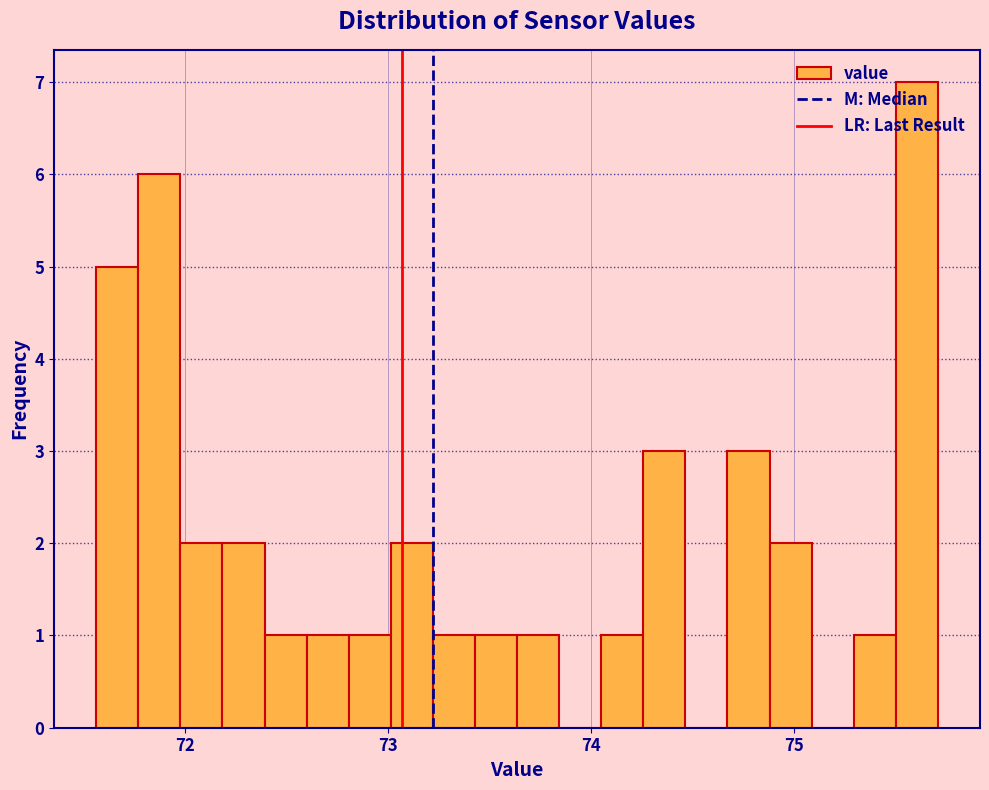

Read against the x-axis, roughly where is the centre of the tallest bar?

75.6